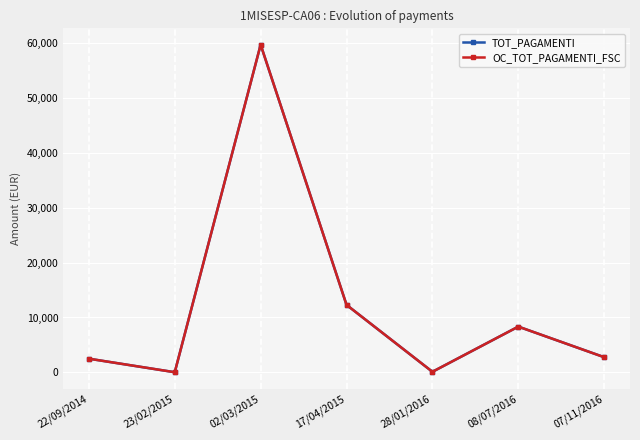

Where is OC_TOT_PAGAMENTI_FSC nearest to the value 29849?

17/04/2015